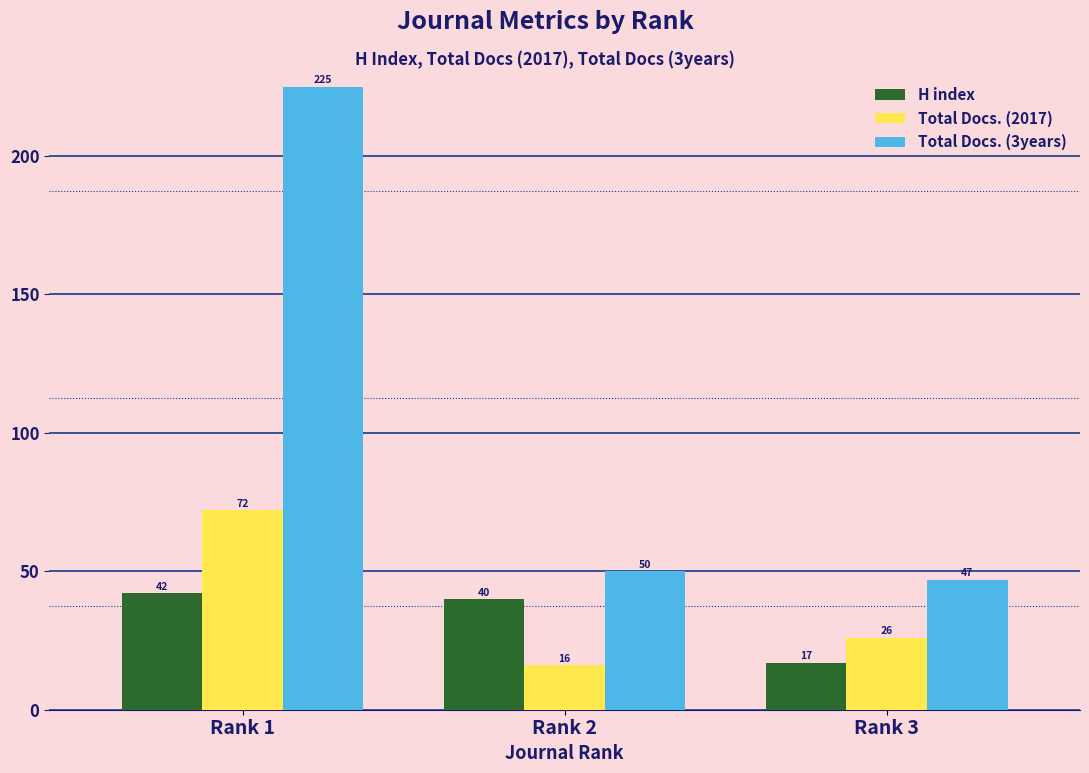

Reading left to right, list all the values displayed in this chart.

H index: 42	40	17
Total Docs. (2017): 72	16	26
Total Docs. (3years): 225	50	47